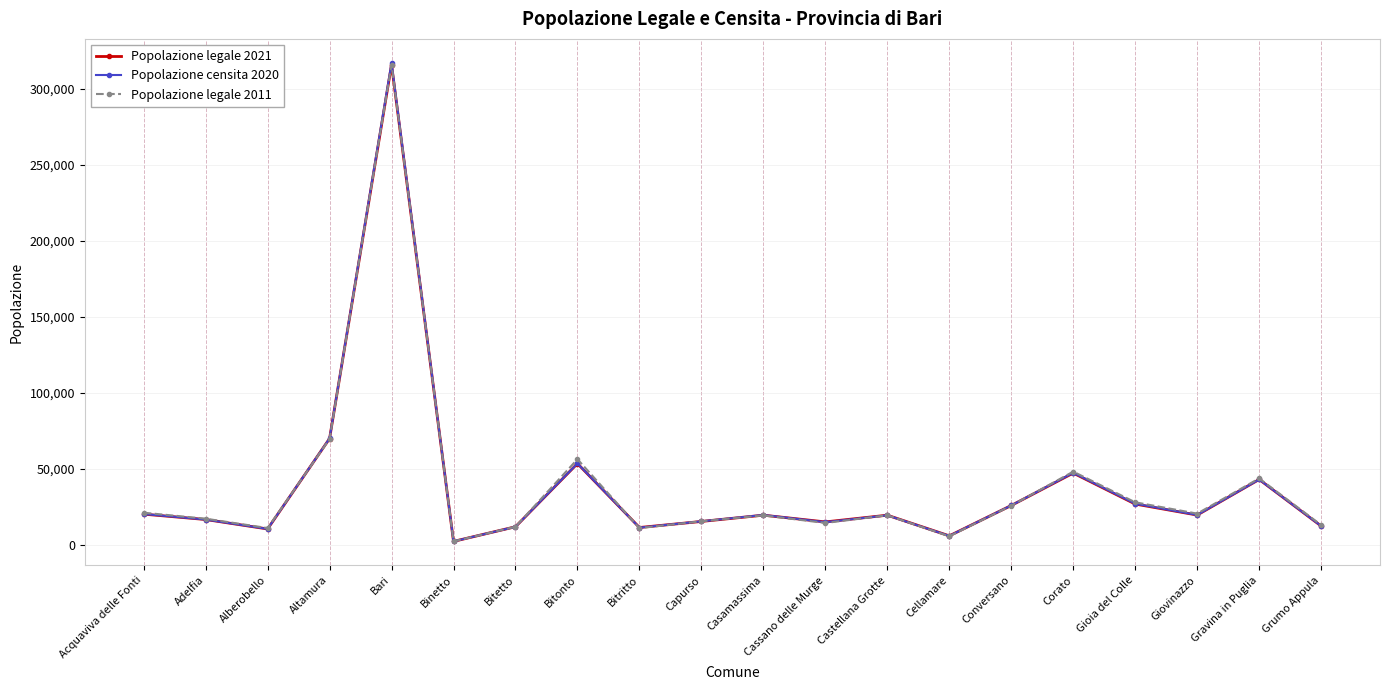

What is the label of the 7th point from the right?

Cellamare